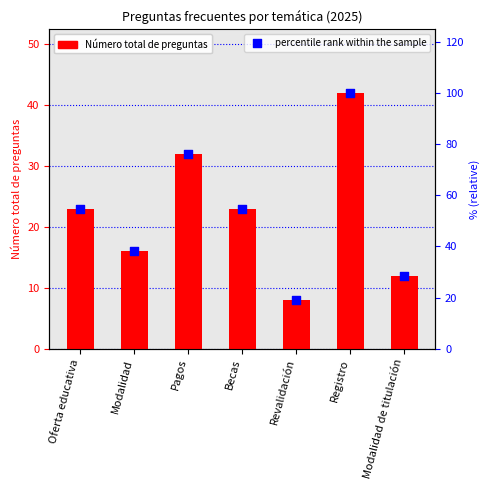

Is the value of Número total de preguntas at Modalidad de titulación greater than the value of percentile rank within the sample at Modalidad de titulación?

No